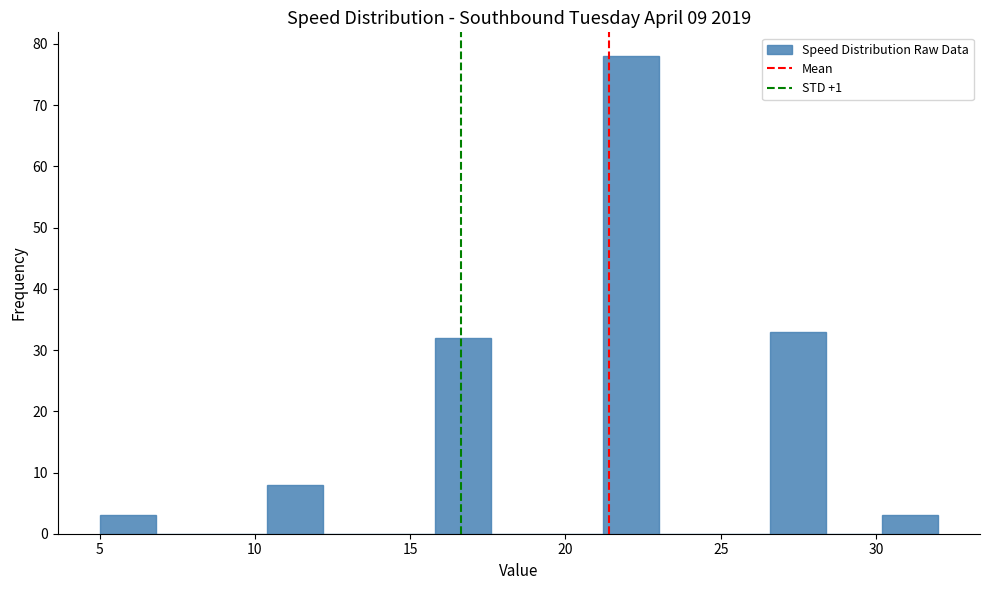

Read against the x-axis, roughly where is the centre of the tallest bar?

22.0